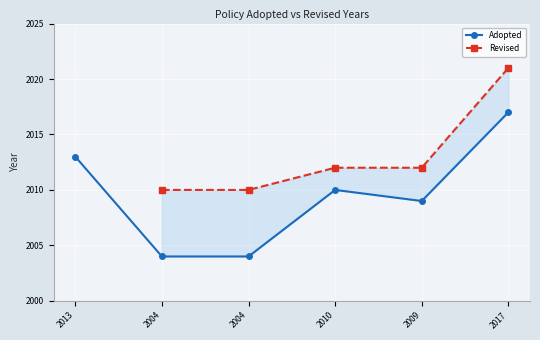

What are all the series names shown in the legend?

Adopted, Revised